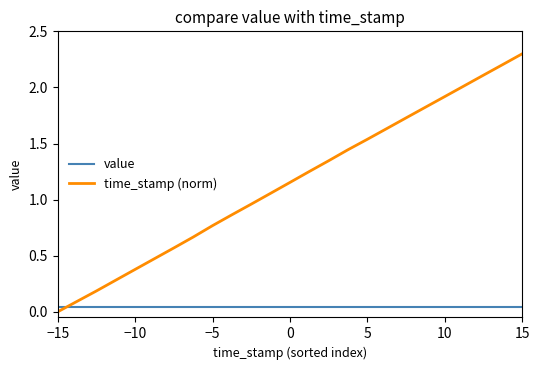

List the series in order of their peak value, highest first.

time_stamp (norm), value